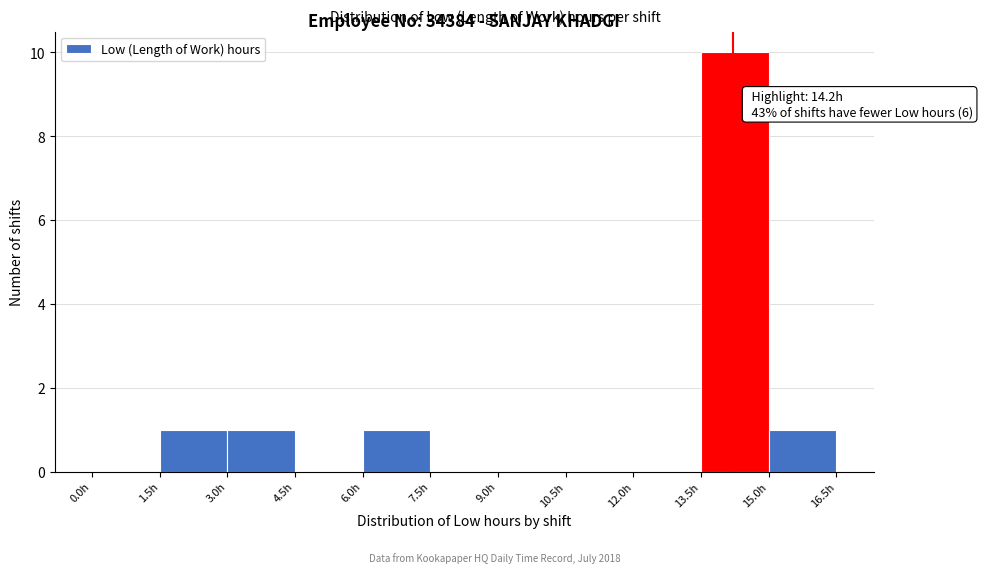

Over which range of the x-axis is the bar tallest?

13.5 to 15.0